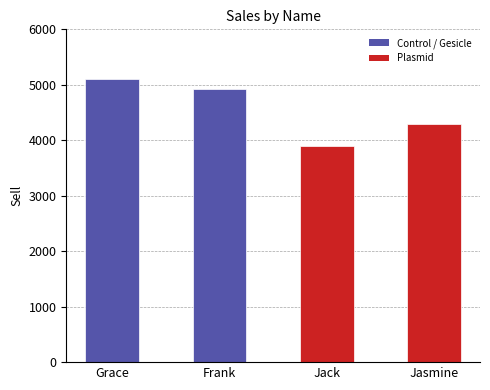

At which category does the chart reach its minimum across all series?

Jack